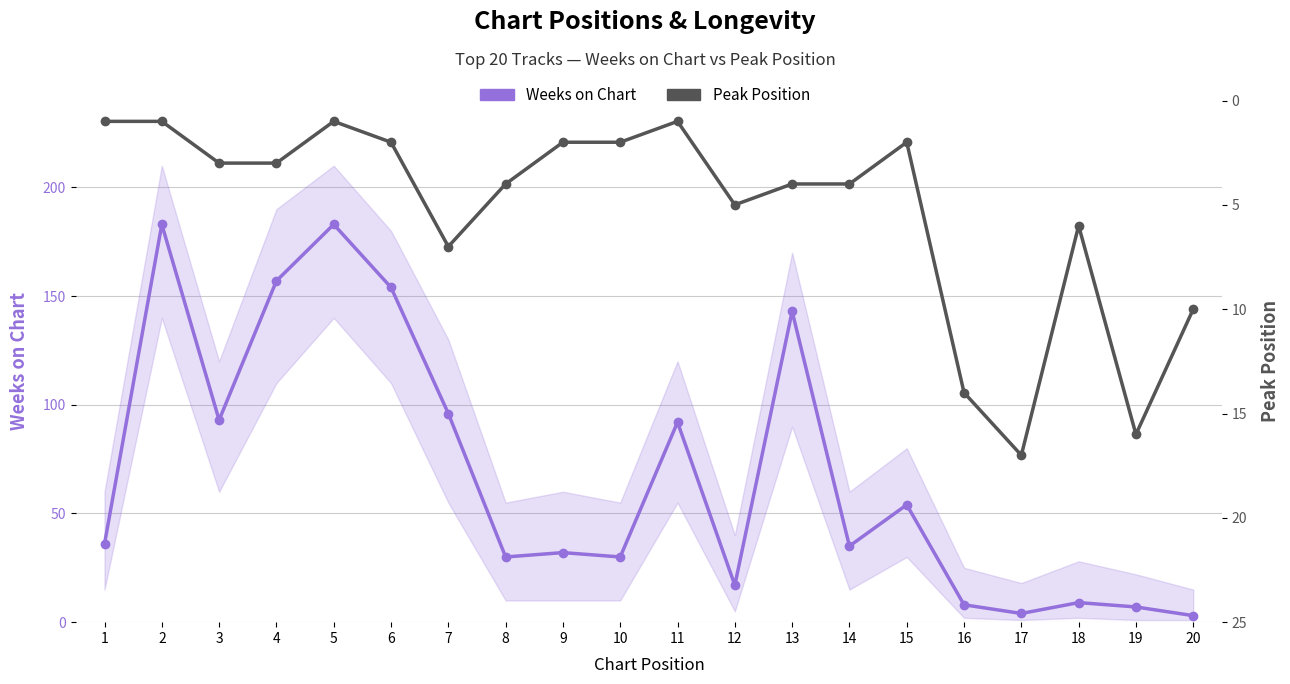

Which series has the largest total across all categories?

Weeks on Chart